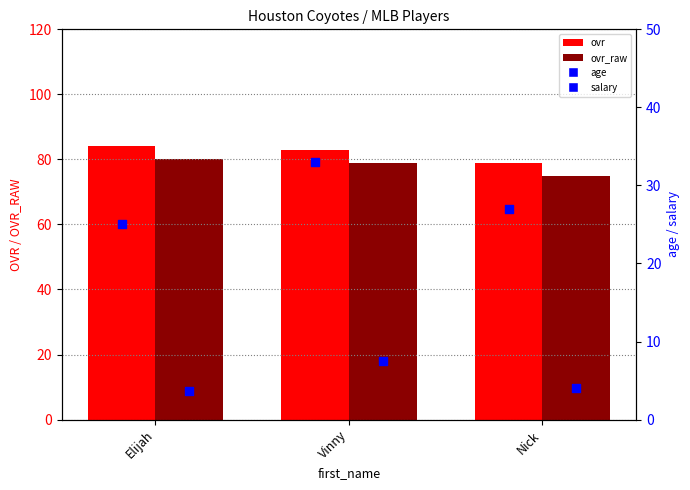

At which category is the sum across all series the highest?

Vinny